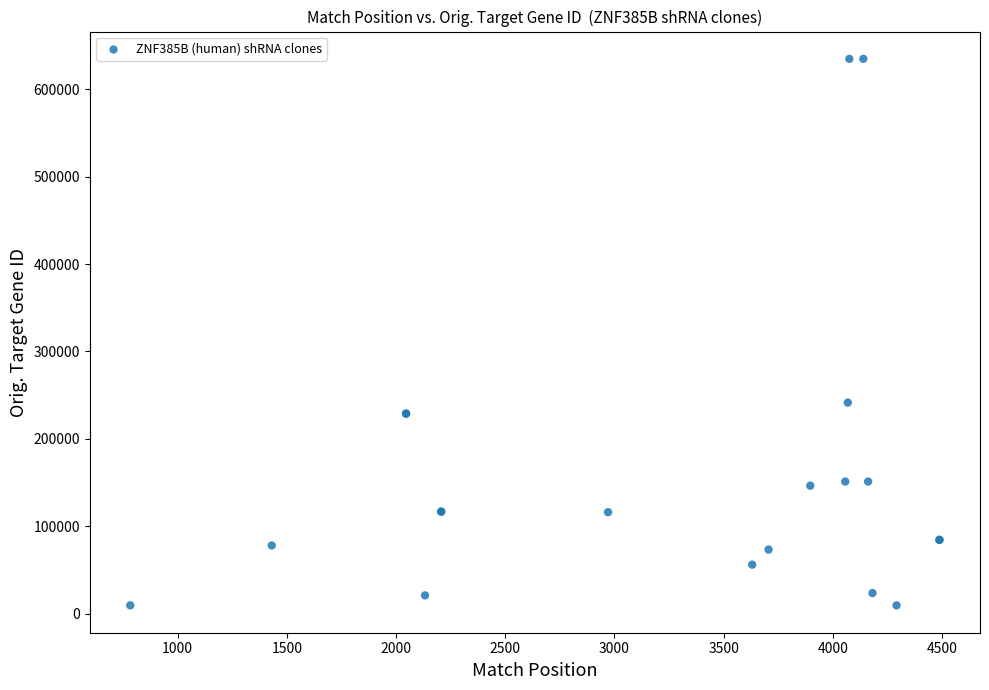

What Y value in the scatter plot is closest to 322087?

241494